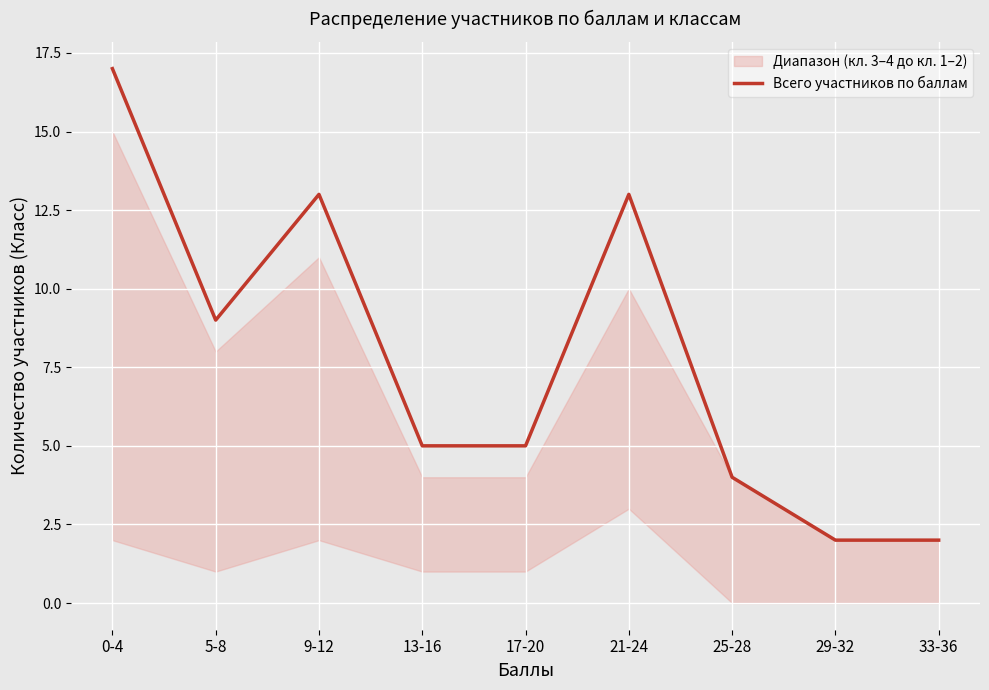

What is the label of the 1st point from the left?

0-4